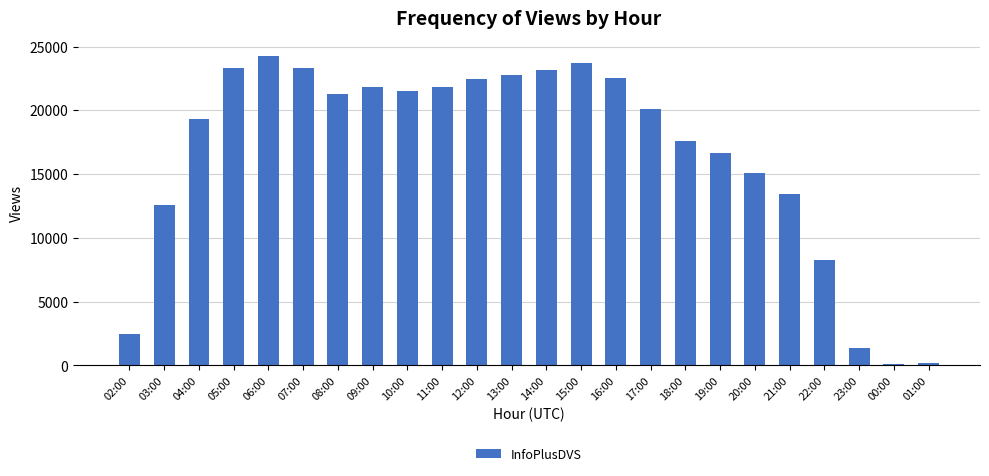

Are the bars grouped side by side (vs. stacked)?

No